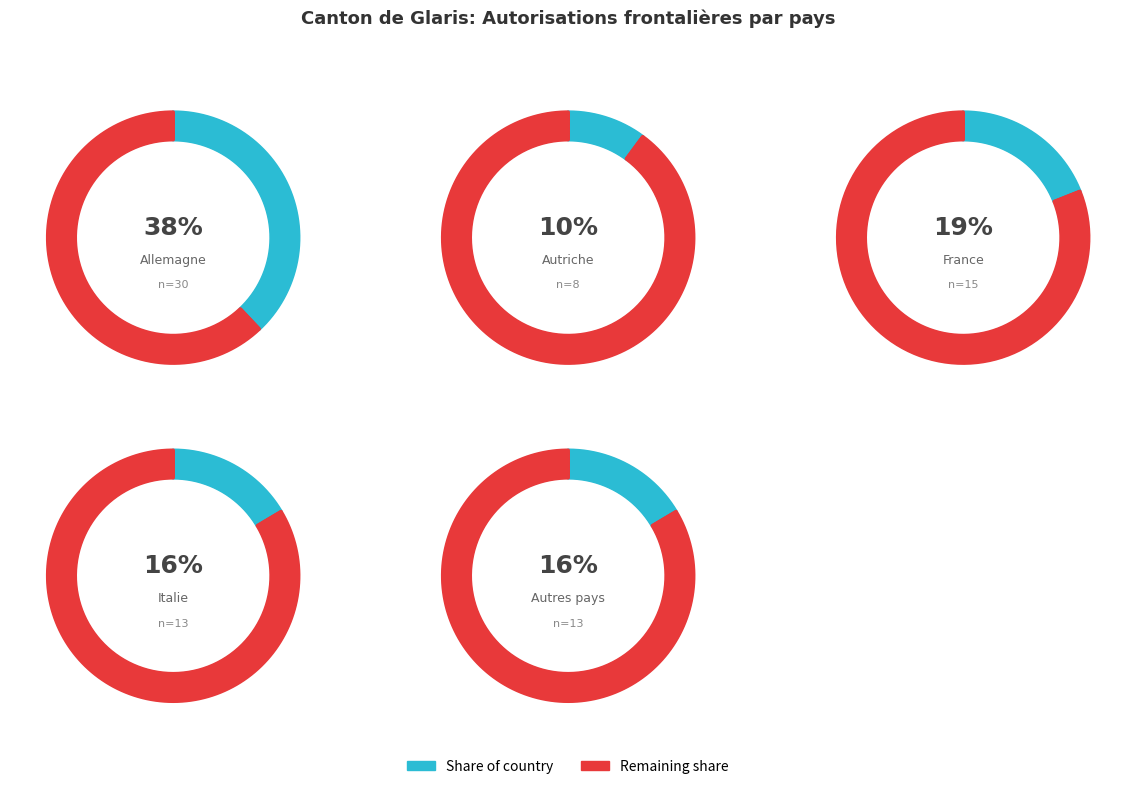

Rank the categories by value from lowest to highest.

Autriche, Italie, Autres pays, France, Allemagne